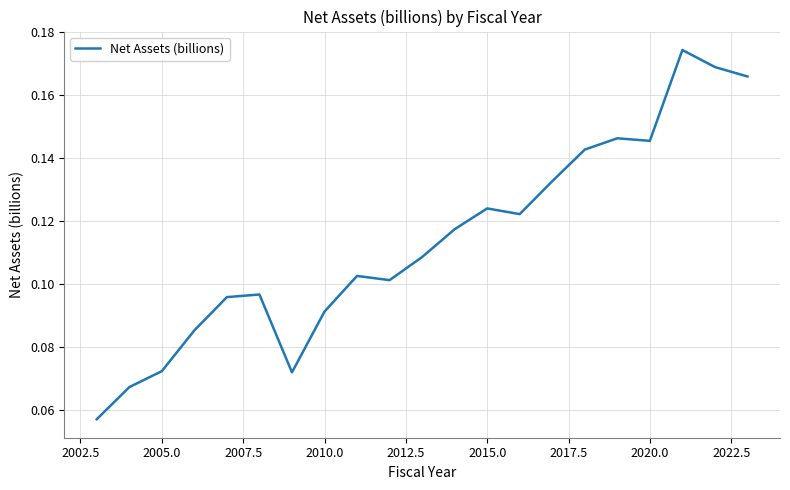

How many lines are shown in the chart?

1